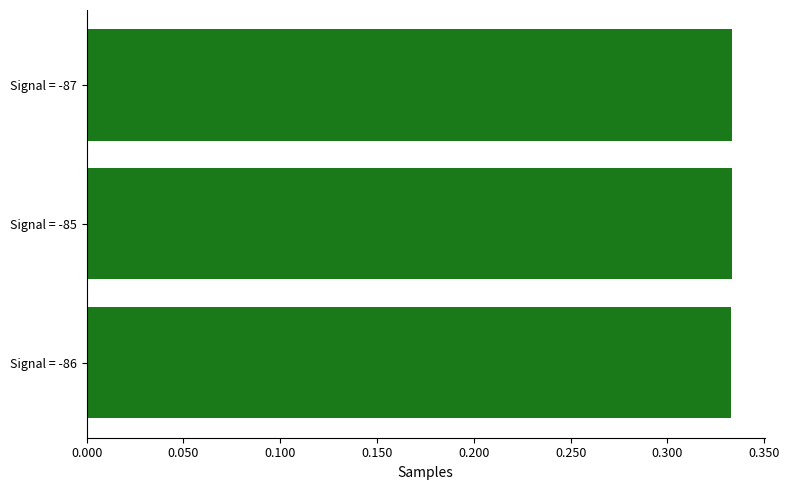

Is it true that the value at Signal = -87 is 0.1?

False